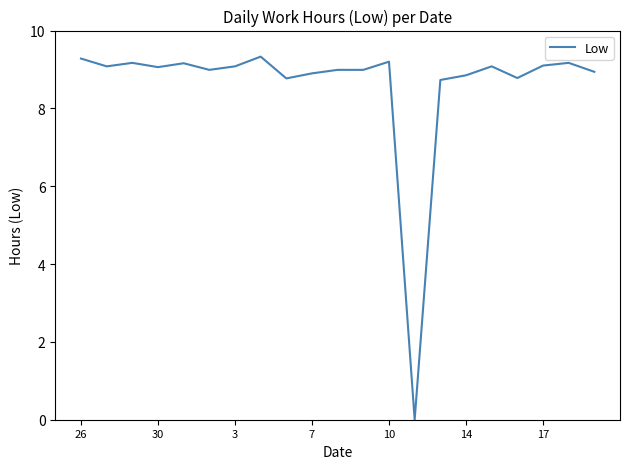

What is the greatest value displayed?

9.3